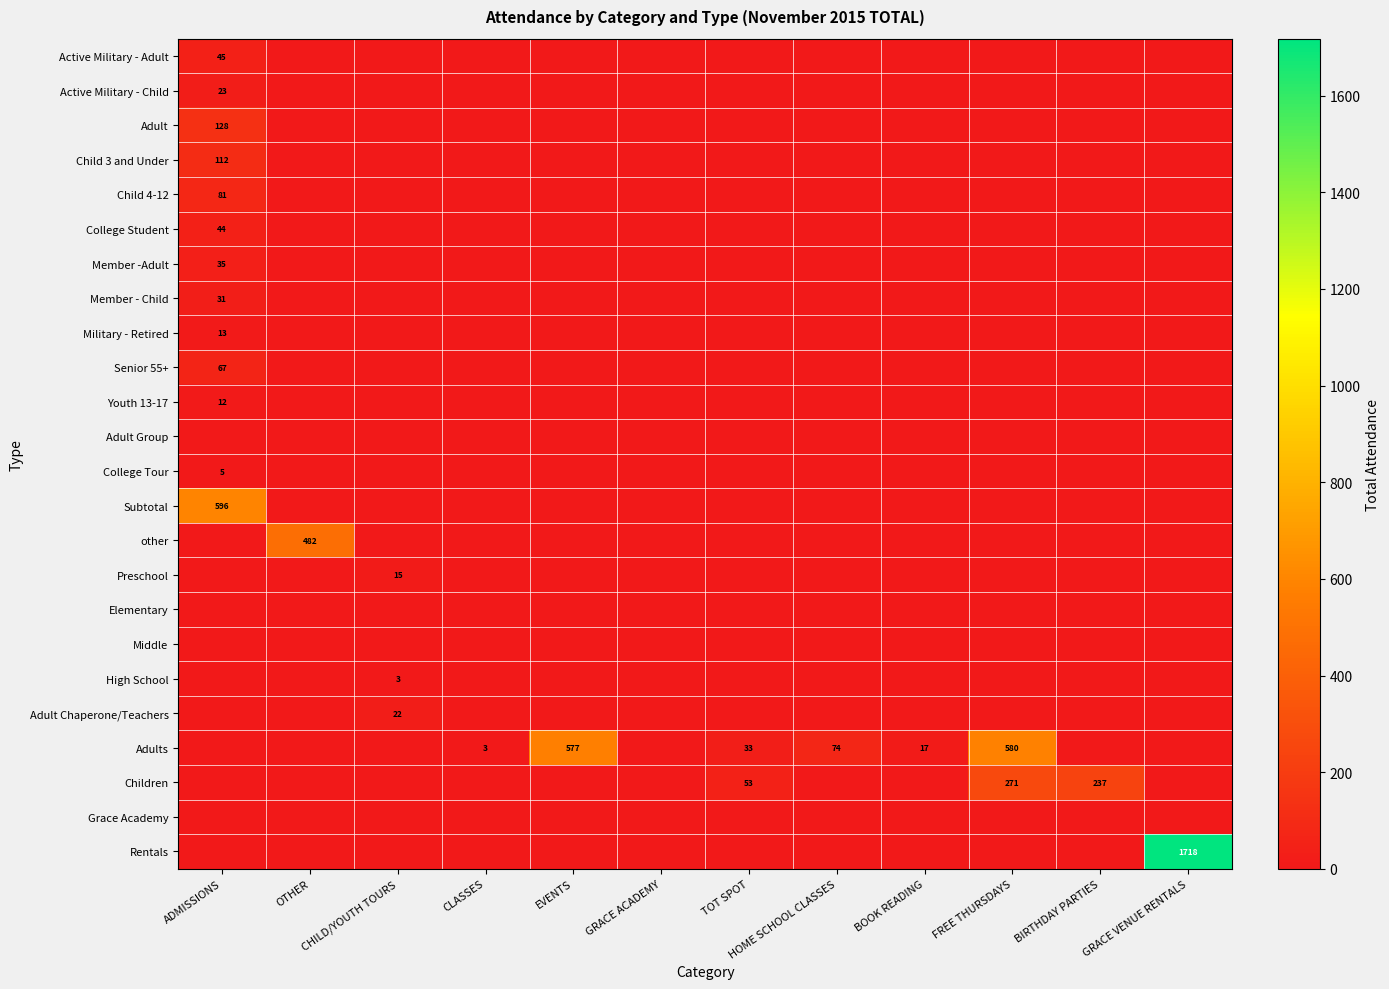

True or false: Children has a value of 53 at TOT SPOT.

True